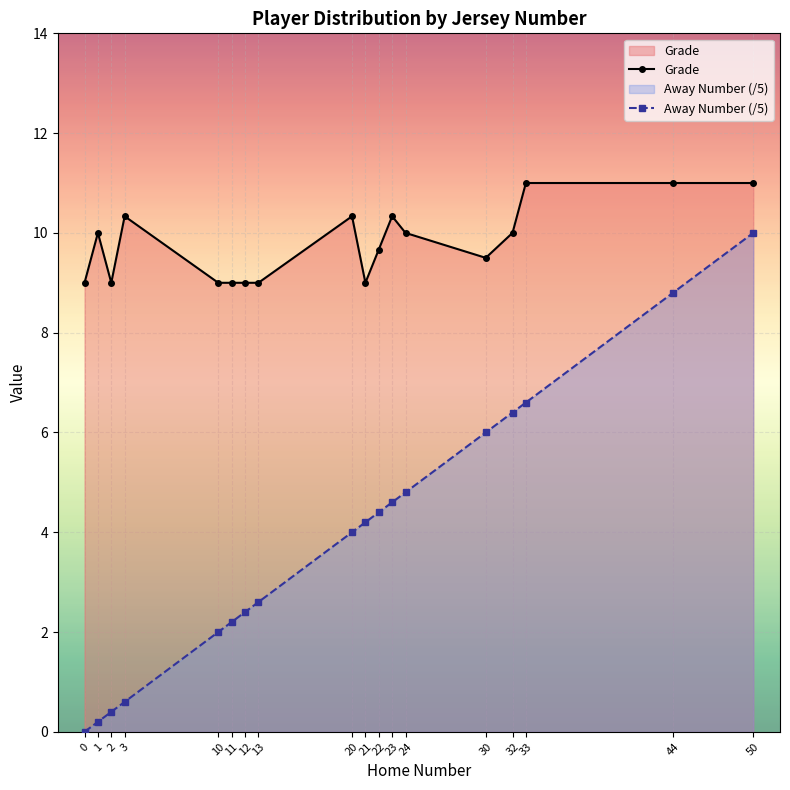

Between 20 and 30, which series saw the biggest shift?

Away Number (/5)